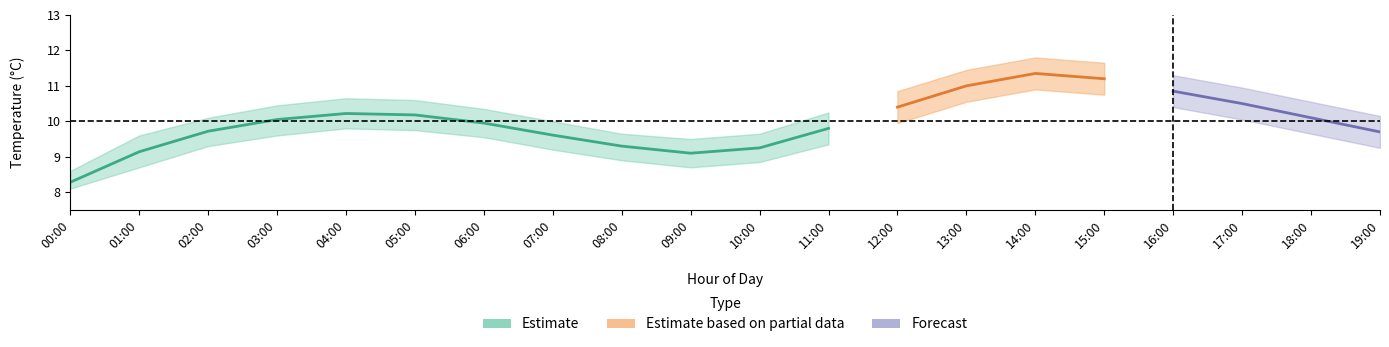

At which label does temperature_upper reach its peak?

14:00